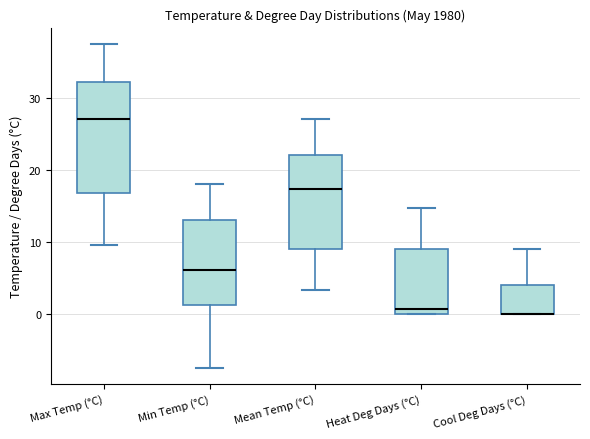

Comparing the boxes themselves (not the whiskers), which one is the tallest?

Max Temp (°C)